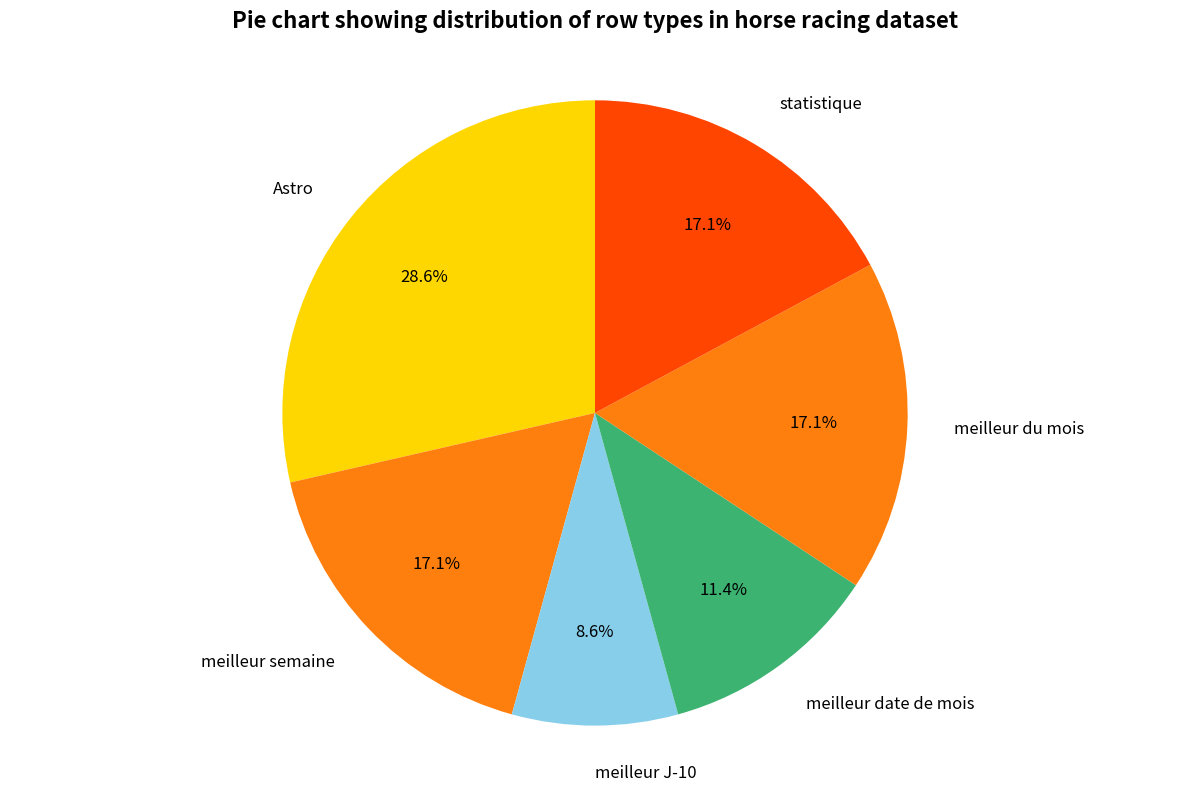

How many slices are in this pie chart?

6